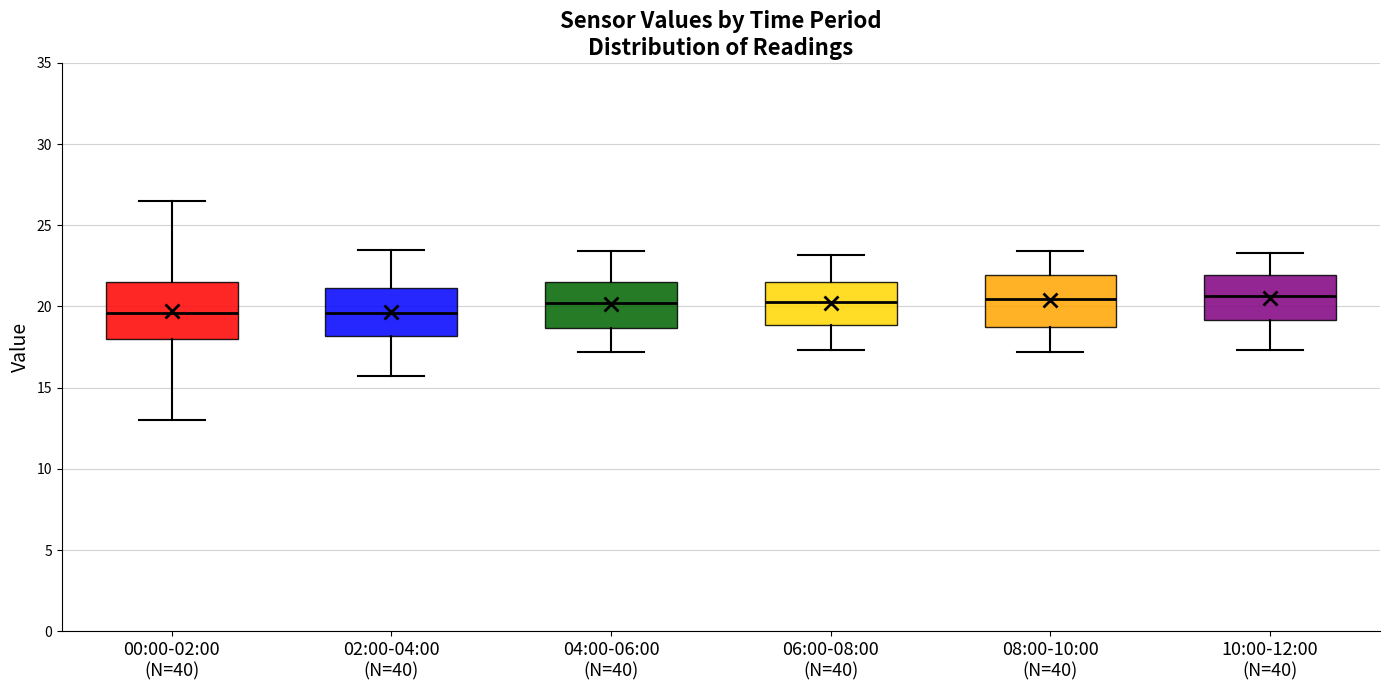

Where does the upper whisker of the box for 02:00-04:00 (N=40) end on the y-axis? The values are not printed on the chart, so give them approximately, as read against the axis.

23.5